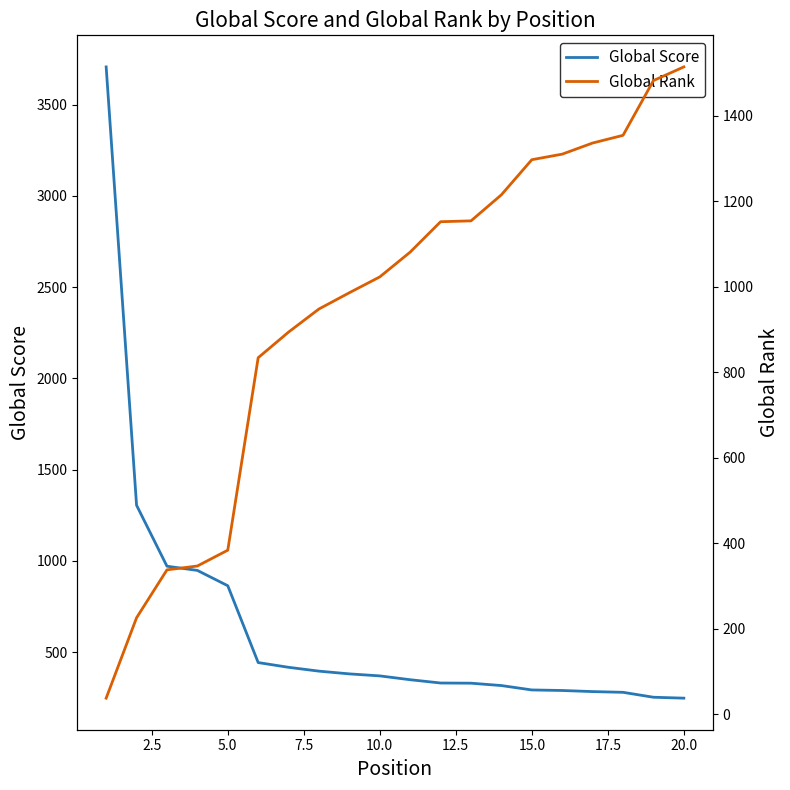

What is the lowest value of the Global Score series?

248